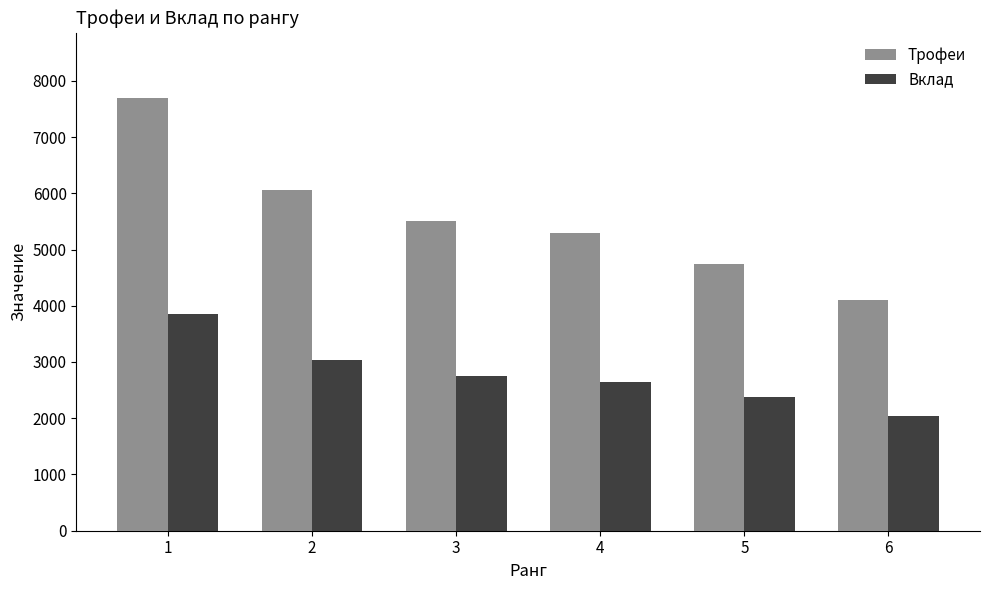

Which series has the widest spread of values?

Трофеи